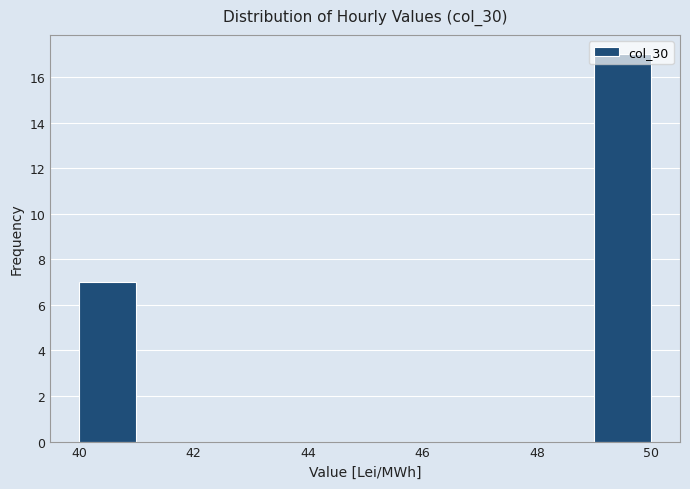

What is the height of the bar covering 40 to 41 on the x-axis? The values are not printed on the chart, so give them approximately, as read against the axis.

7